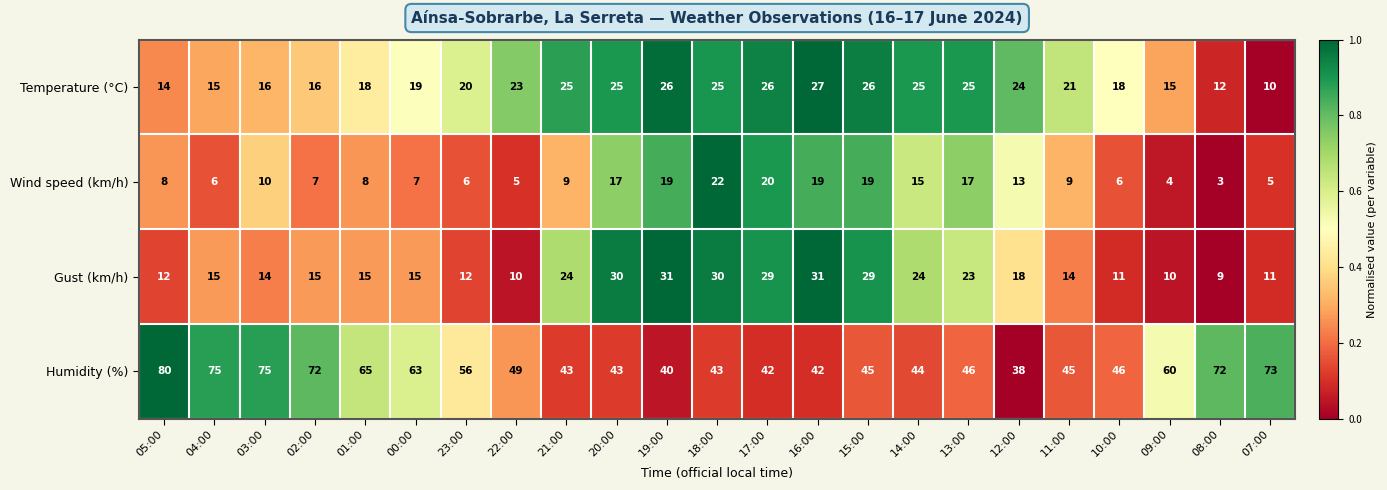

Where is Wind speed (km/h) nearest to the value 12?

12:00